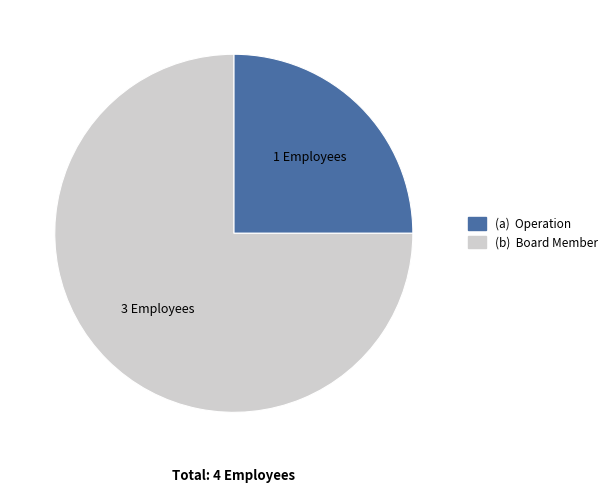

Count the number of slices in the pie.

2